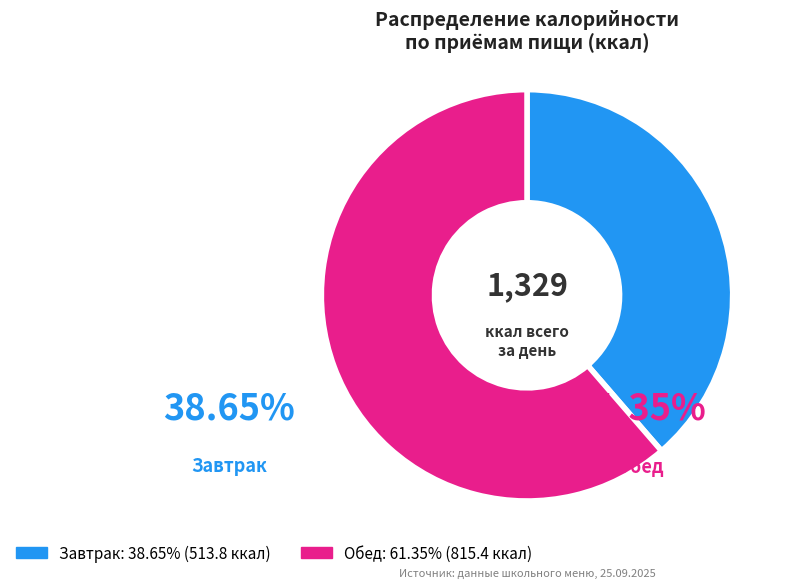

To the nearest percent, what is the combined percentage of Обед and Завтрак?

100%